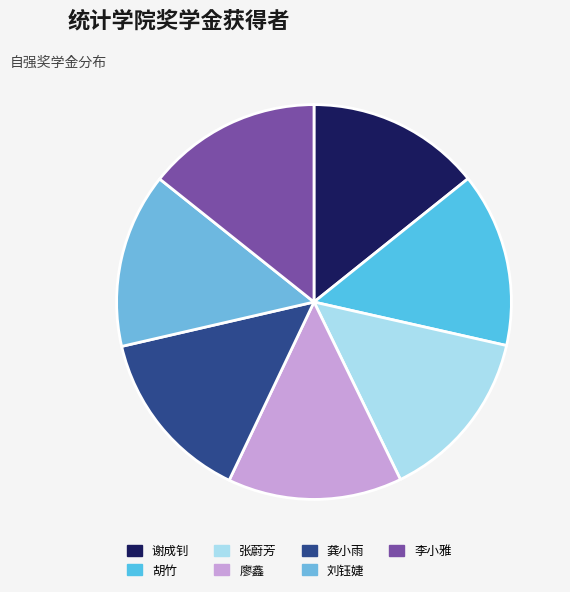

Count the number of slices in the pie.

7